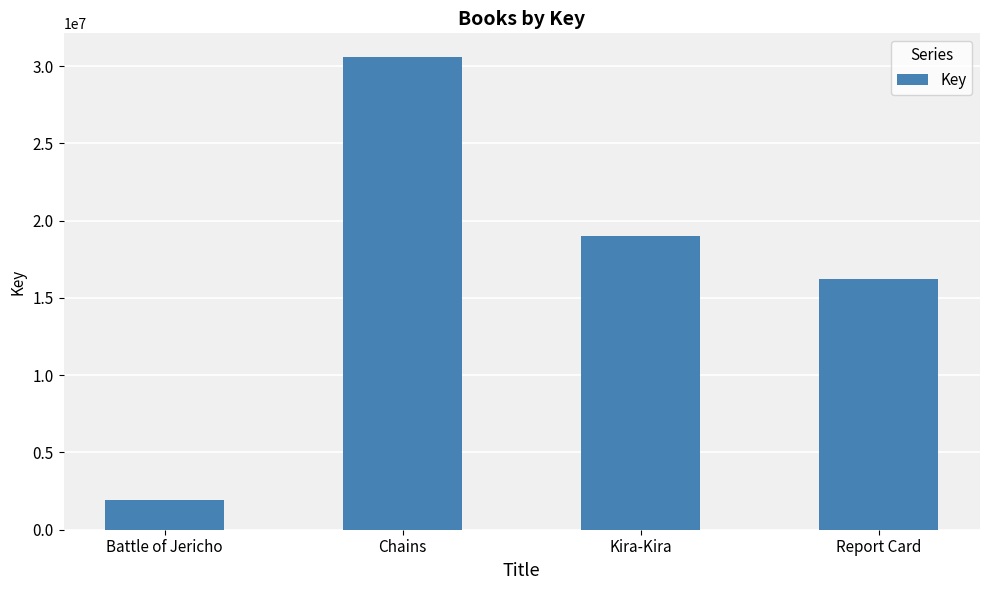

Does the chart contain stacked bars?

No